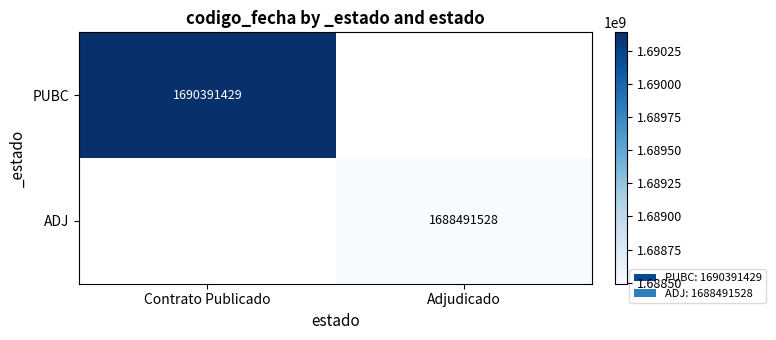

The value of PUBC at Contrato Publicado is 1690391429. True or false?

True